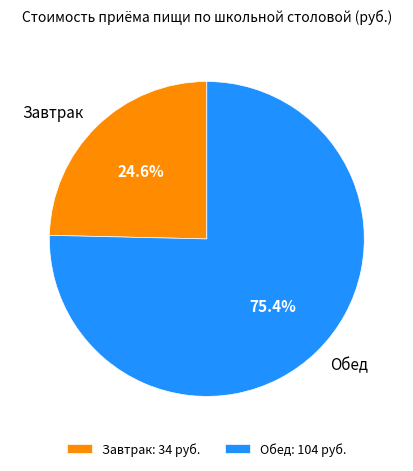

How many slices are in this pie chart?

2